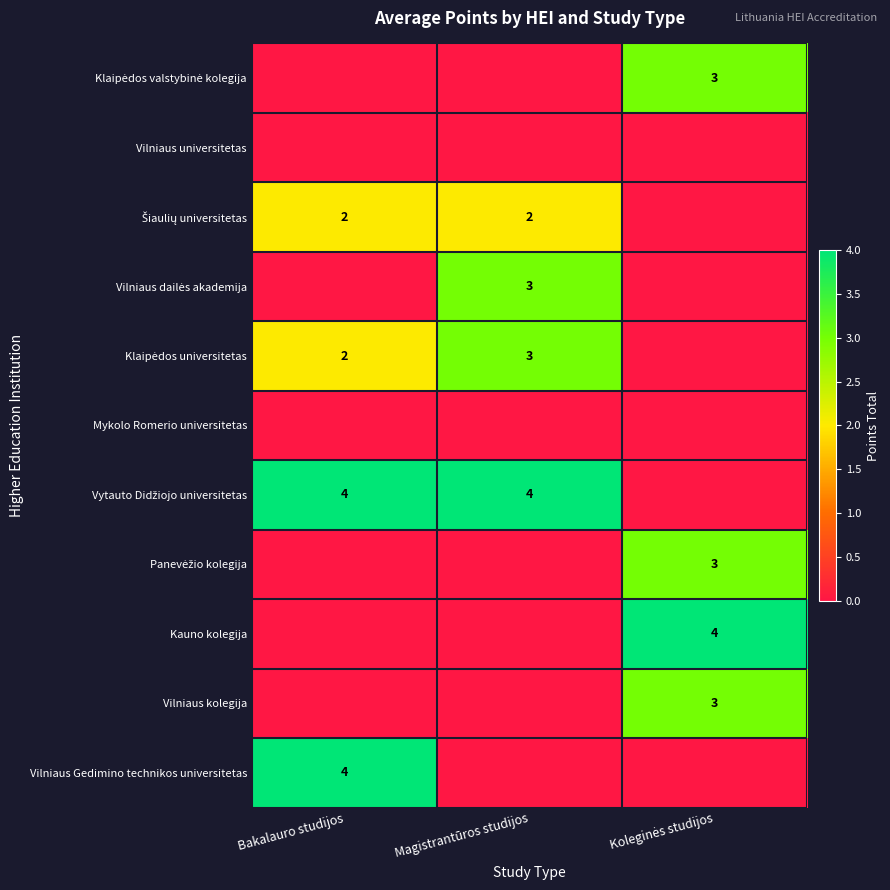

The Vilniaus Gedimino technikos universitetas series shows 5 at Bakalauro studijos. True or false?

False